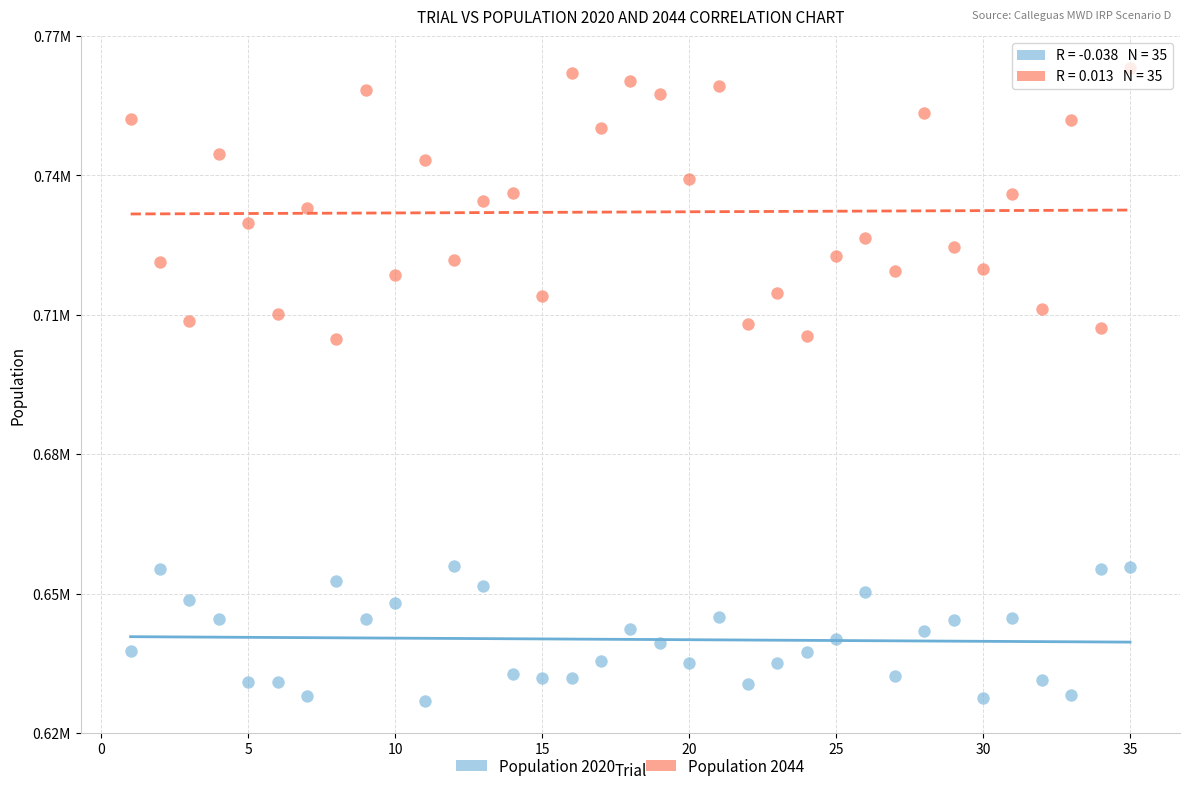

What are all the series names shown in the legend?

Population 2020, Population 2044